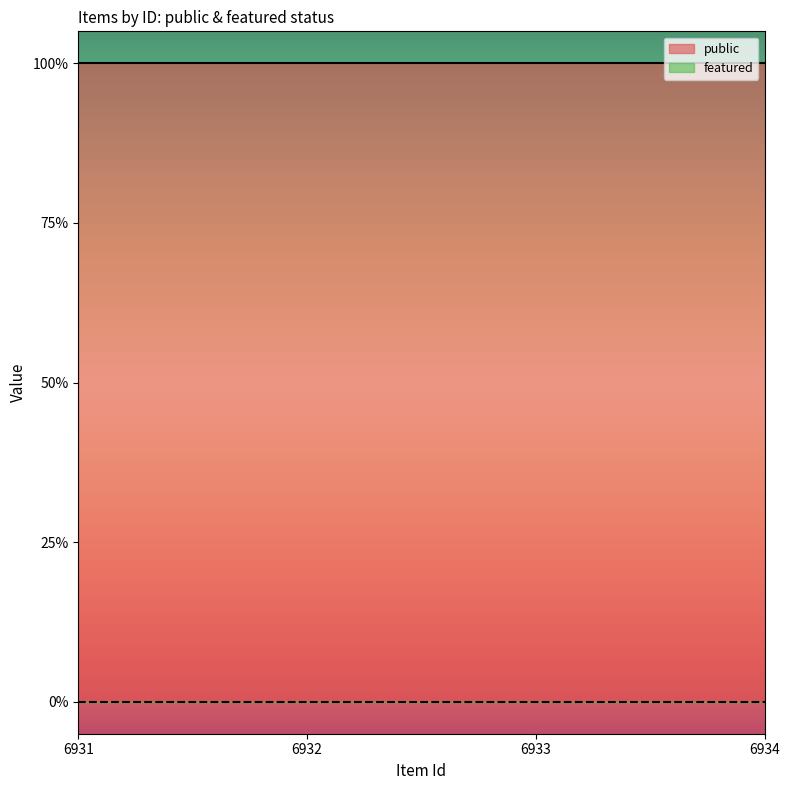

Reading right to left, what are all the values shown in this chart?

public: 6934=1	6933=1	6932=1	6931=1
featured: 6934=0	6933=0	6932=0	6931=0